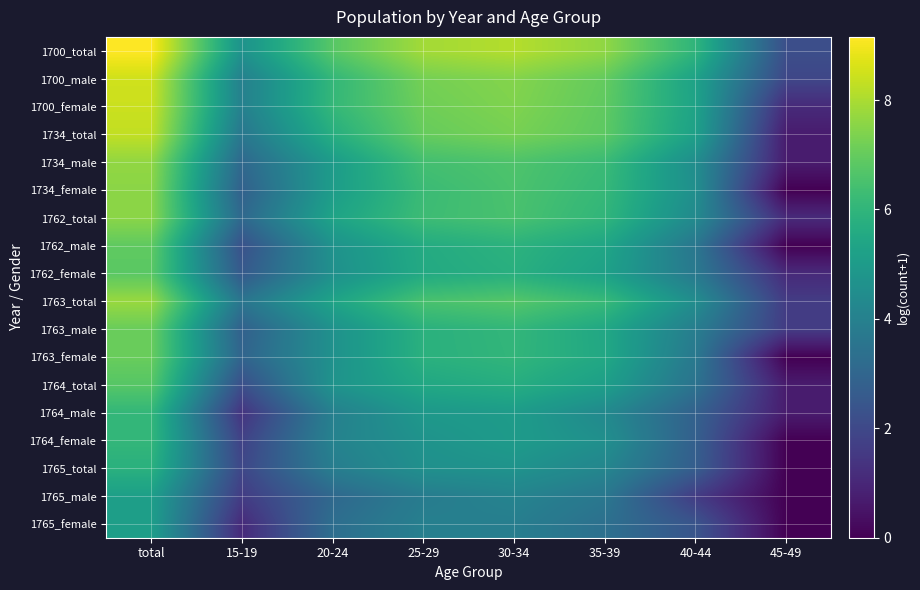

Between 25-29 and 30-34, which series saw the biggest shift?

1734_female